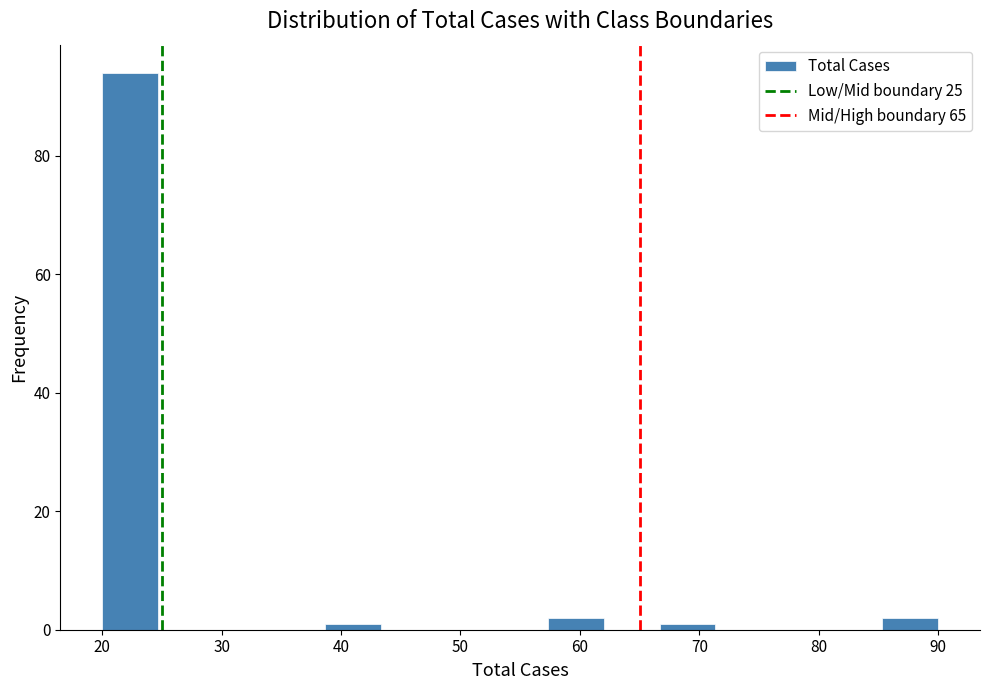

Which range on the x-axis has the tallest bar?

20 to 25